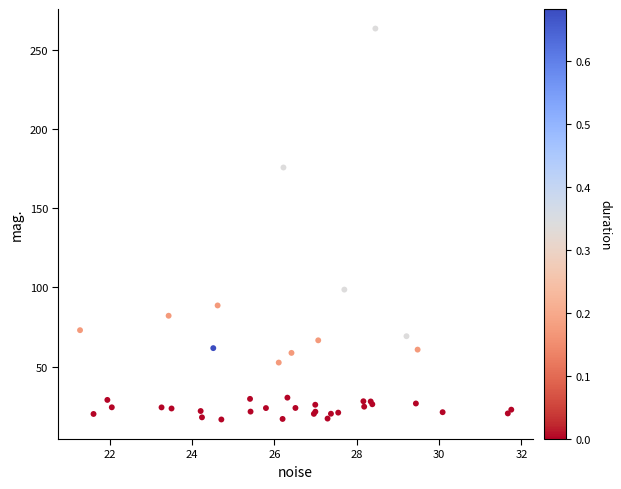

What Y value in the scatter plot is closest to 140?

175.6